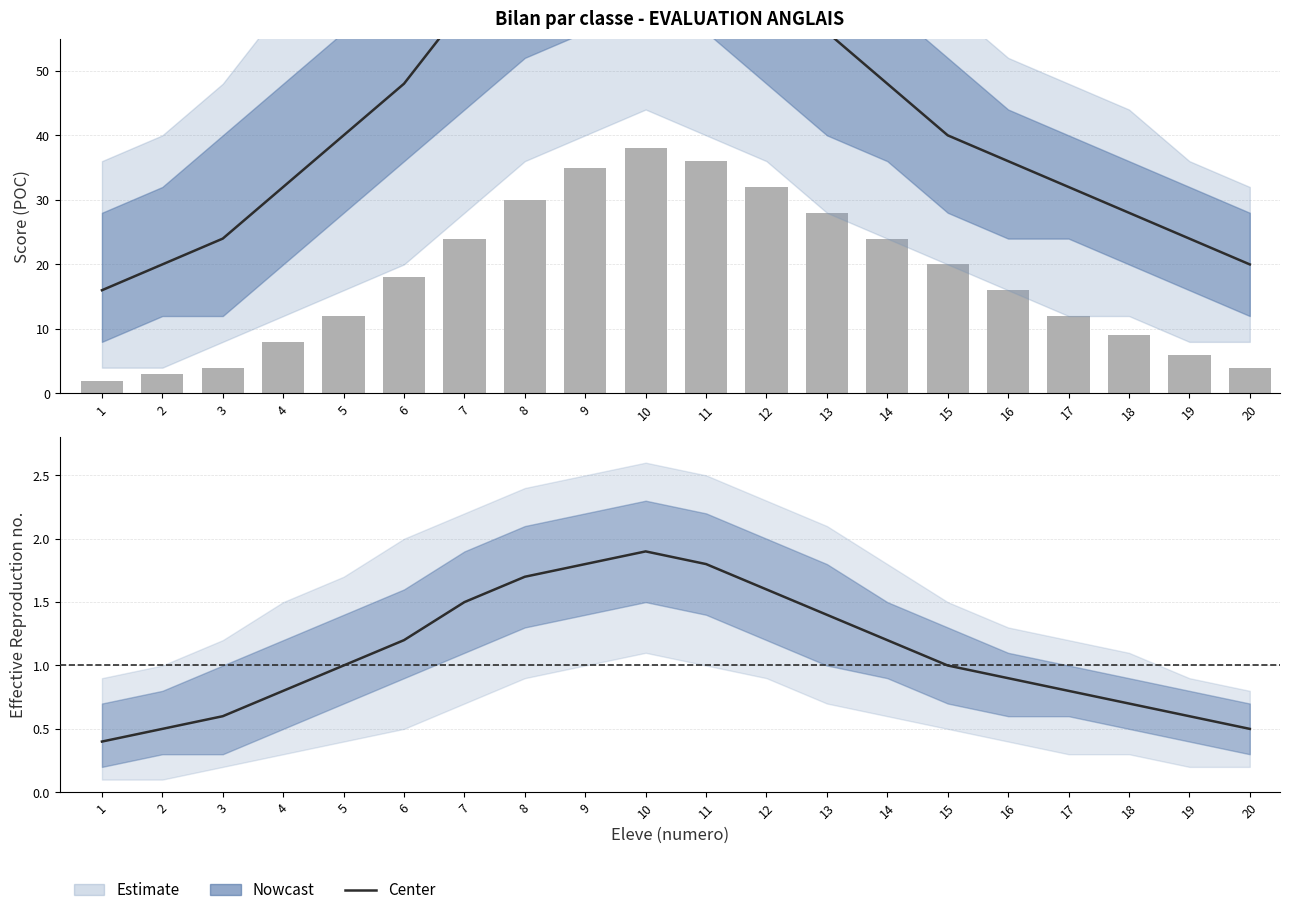

Reading left to right, transcribe all the data shown in this chart.

Nowcast_center: 1=0.4	2=0.5	3=0.6	4=0.8	5=1.0	6=1.2	7=1.5	8=1.7	9=1.8	10=1.9	11=1.8	12=1.6	13=1.4	14=1.2	15=1.0	16=0.9	17=0.8	18=0.7	19=0.6	20=0.5
bar_vals: 1=2.0	2=3.0	3=4.0	4=8.0	5=12.0	6=18.0	7=24.0	8=30.0	9=35.0	10=38.0	11=36.0	12=32.0	13=28.0	14=24.0	15=20.0	16=16.0	17=12.0	18=9.0	19=6.0	20=4.0